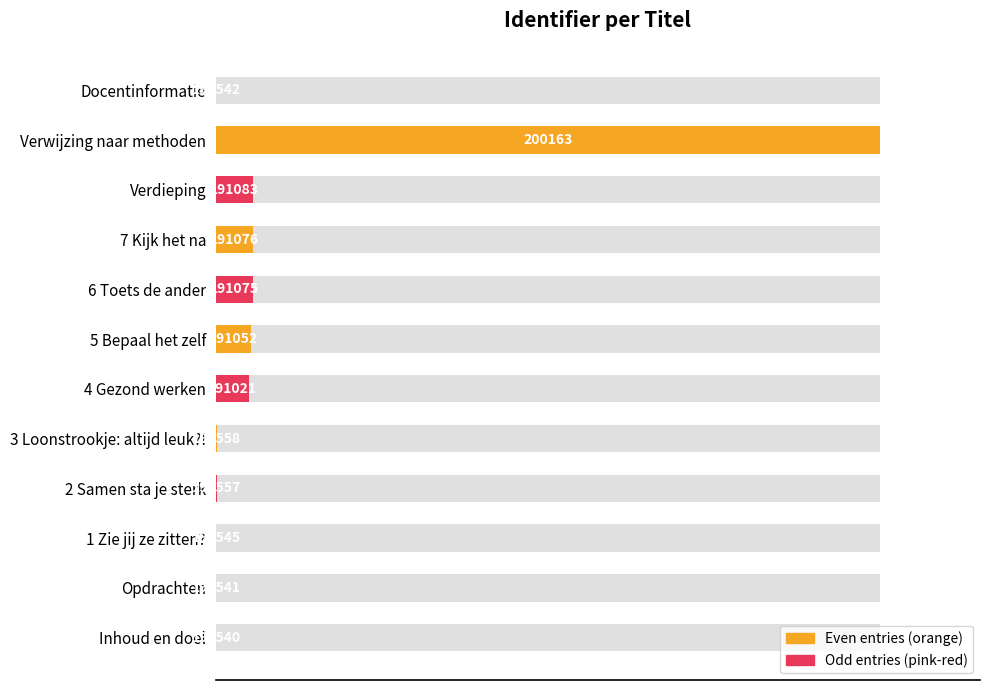

Are the bars horizontal?

Yes